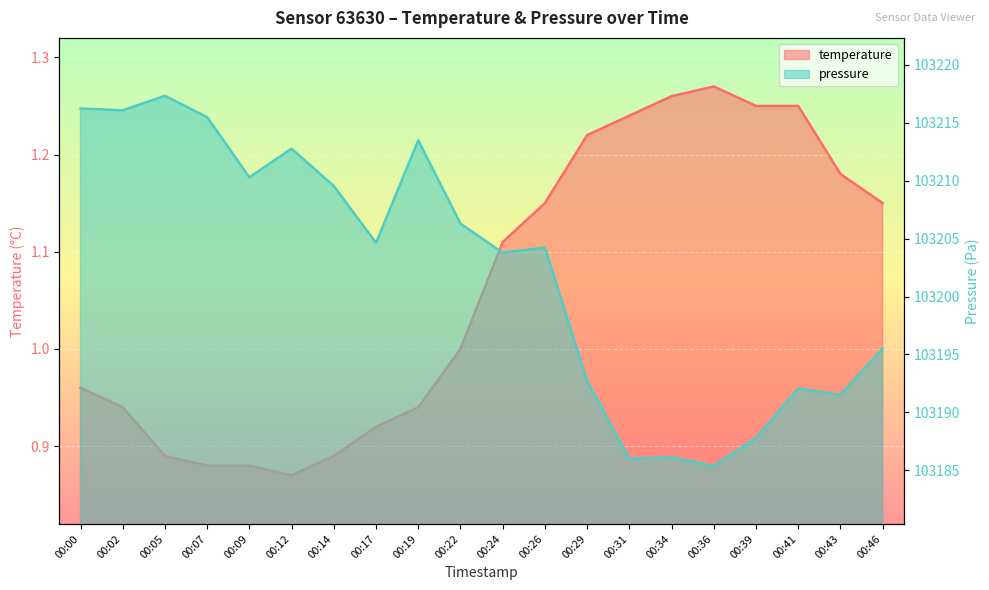

At which label does pressure_norm first exceed 103204?

00:00